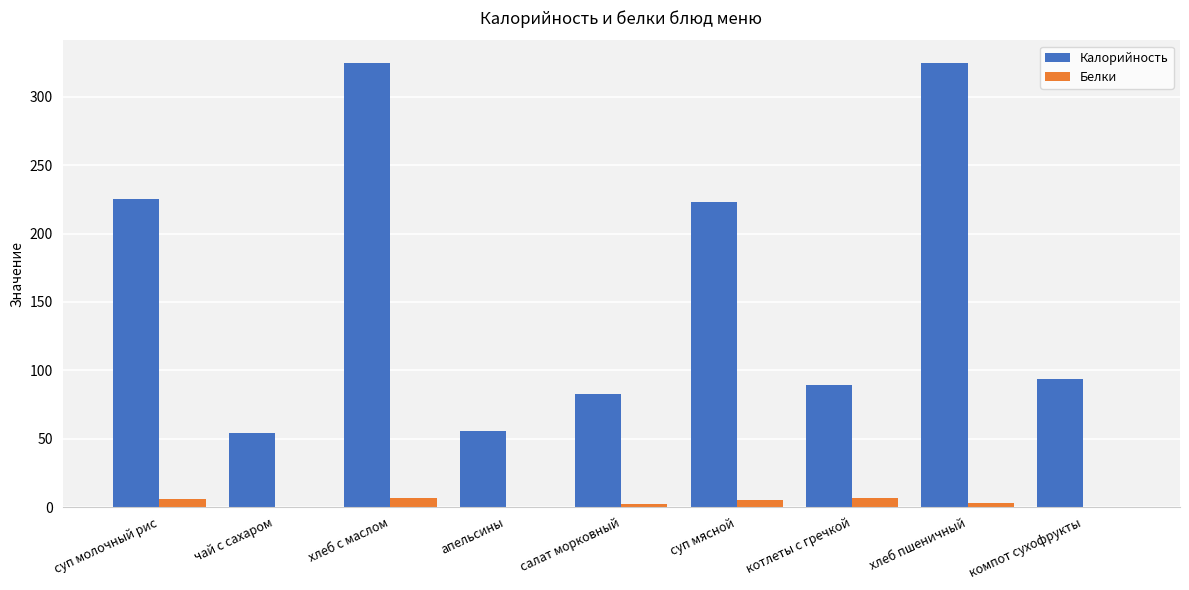

Is it true that Калорийность equals 325.0 at хлеб с маслом?

True